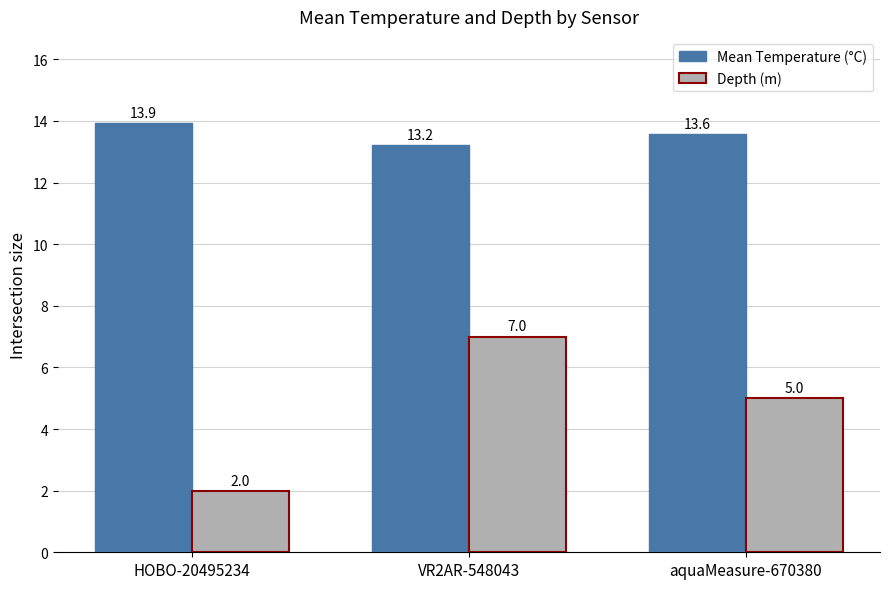

What is the value of the Mean Temperature (°C) bar at the 1st from the left?

13.9